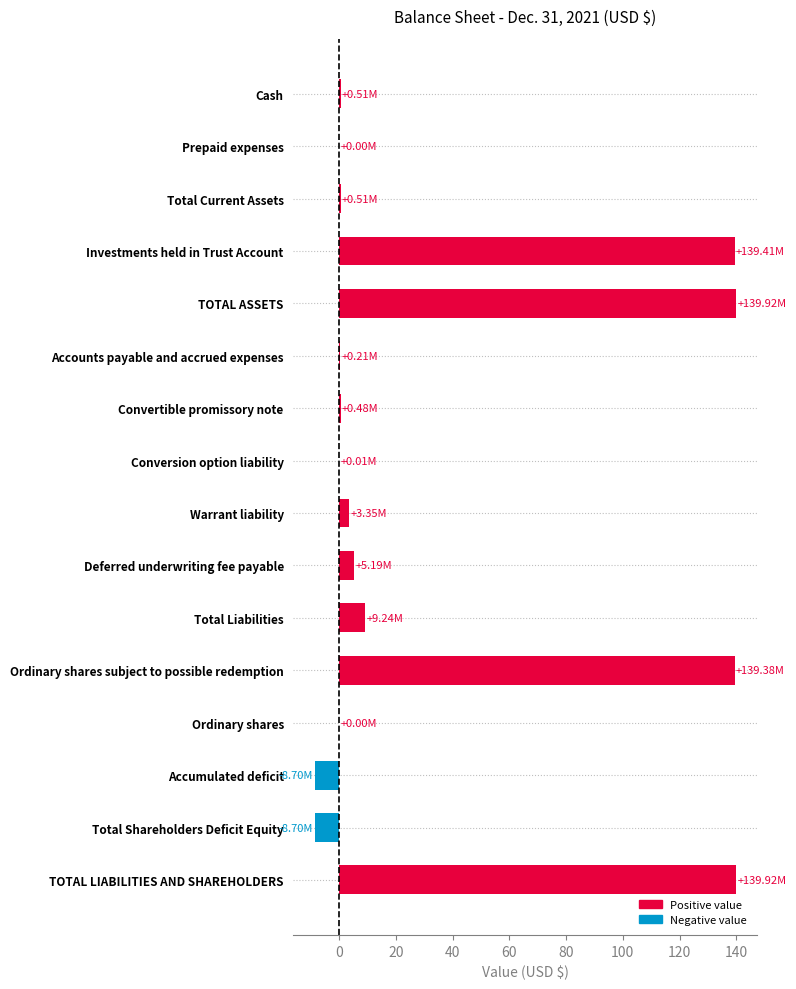

What is the change in value from Warrant liability to Total Liabilities?

+5.9